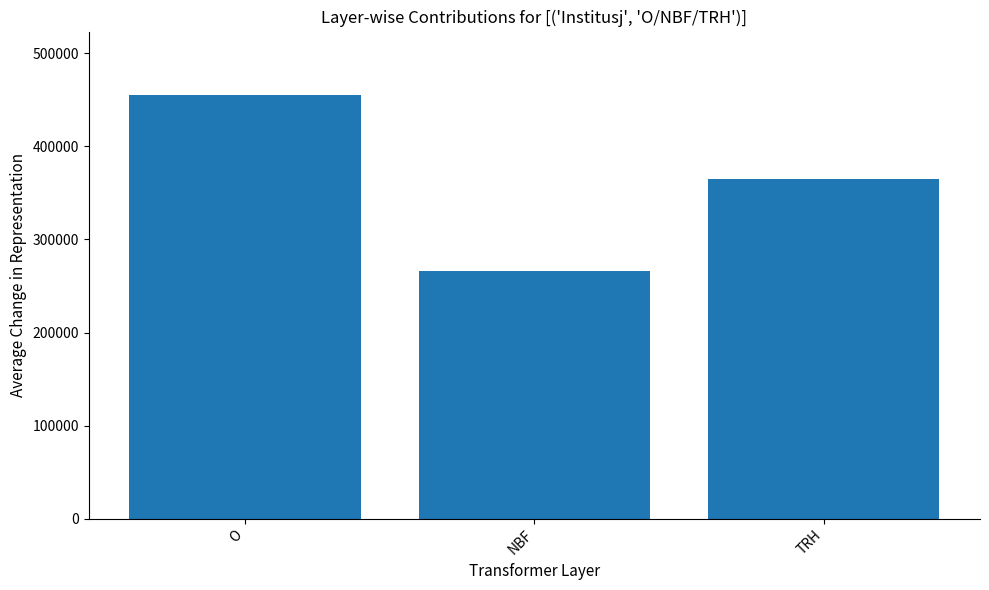

How many bars are there in total?

3